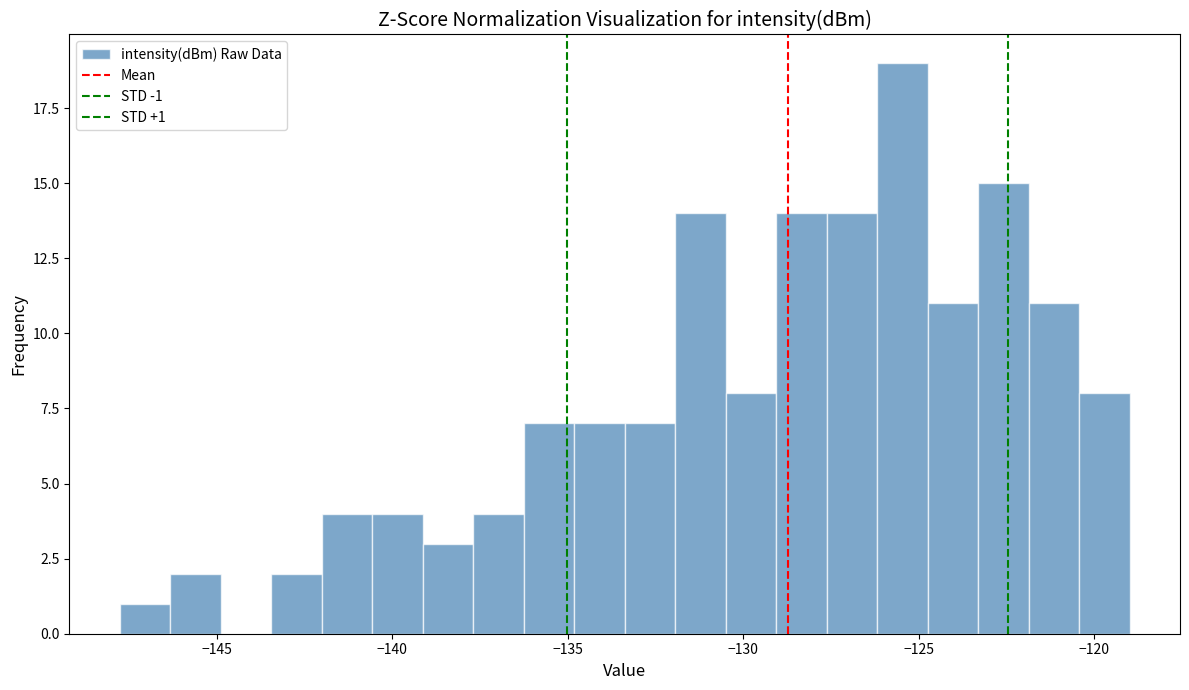

Around what value on the x-axis is the tallest bar? Give the approximate position of its centre, as read against the axis.

-125.5